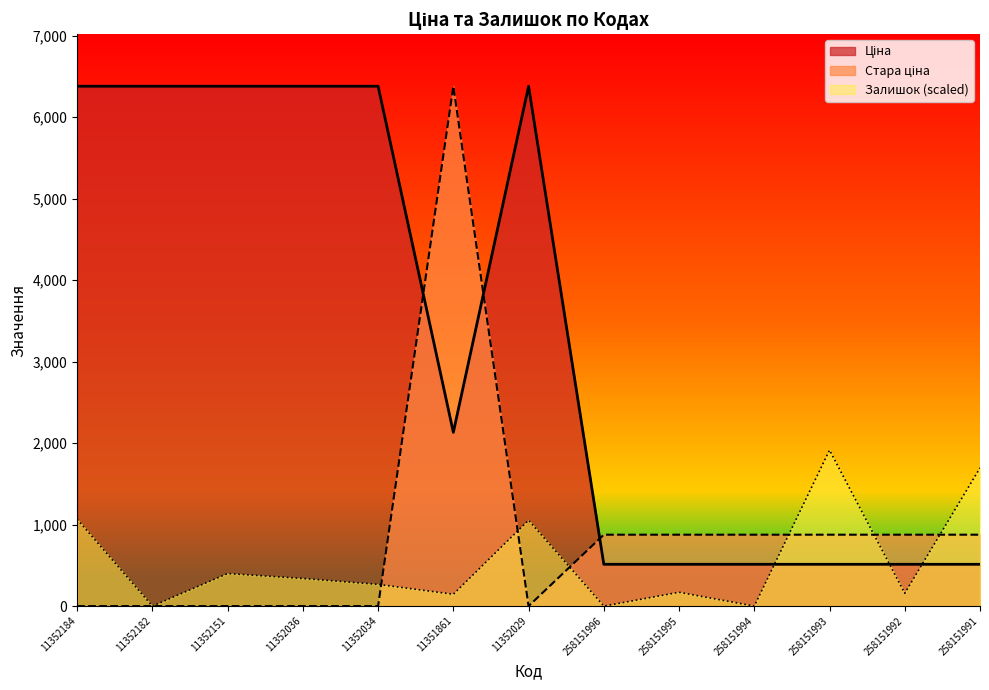

Reading right to left, what are all the values shown in this chart?

Ціна: 512.8	512.8	512.8	512.8	512.8	512.8	6378.9	2131.8	6378.9	6378.9	6378.9	6378.9	6378.9
Стара ціна: 876.0	876.0	876.0	876.0	876.0	876.0	0.0	6378.9	0.0	0.0	0.0	0.0	0.0
Залишок: 1695.6	157.5	1913.7	0.0	169.6	0.0	1053.7	145.3	266.5	339.1	399.7	0.0	1065.8